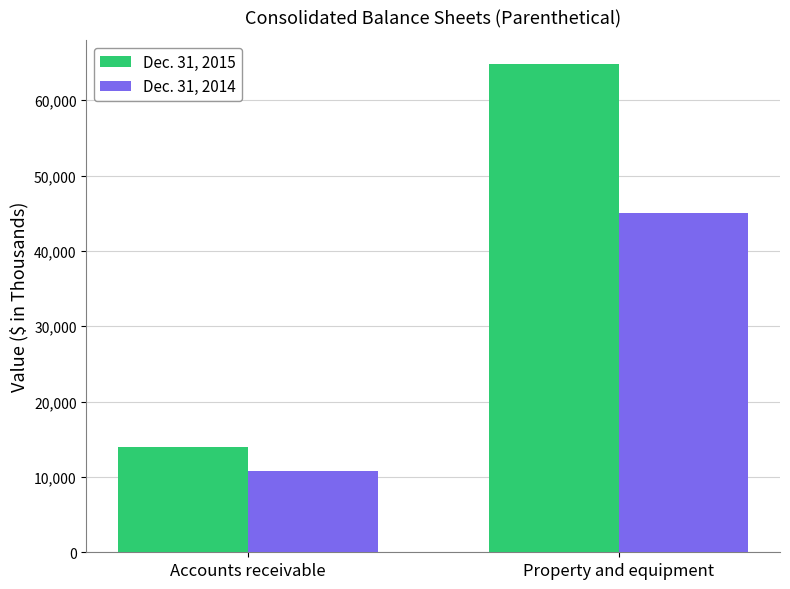

What is the difference between the highest and lowest values at Accounts receivable?

3251